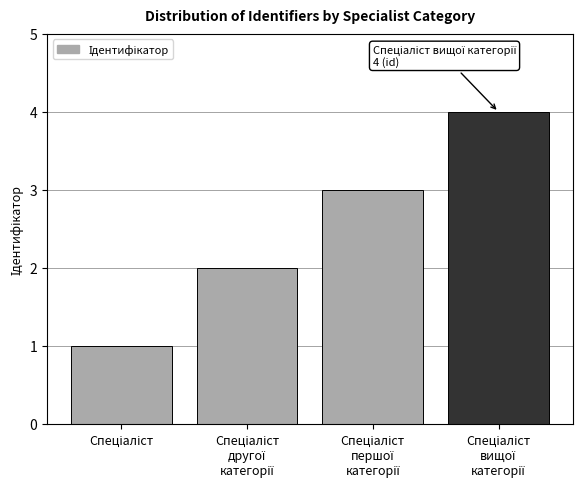

What is the difference between the maximum and minimum values?

3